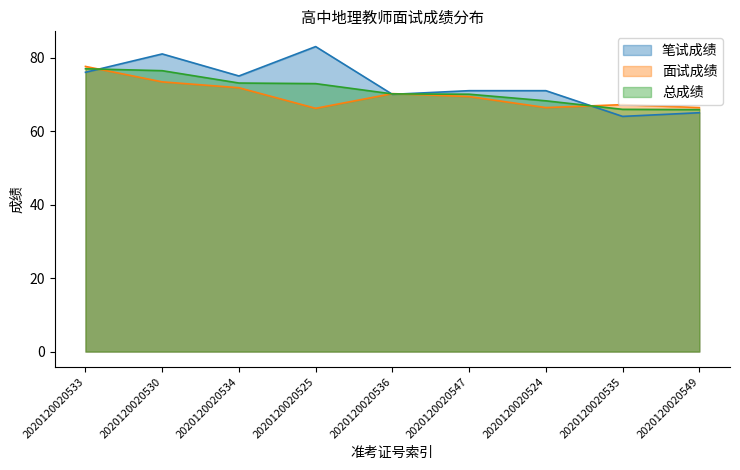

True or false: 总成绩 has more than 2 points higher than both neighbors.

False